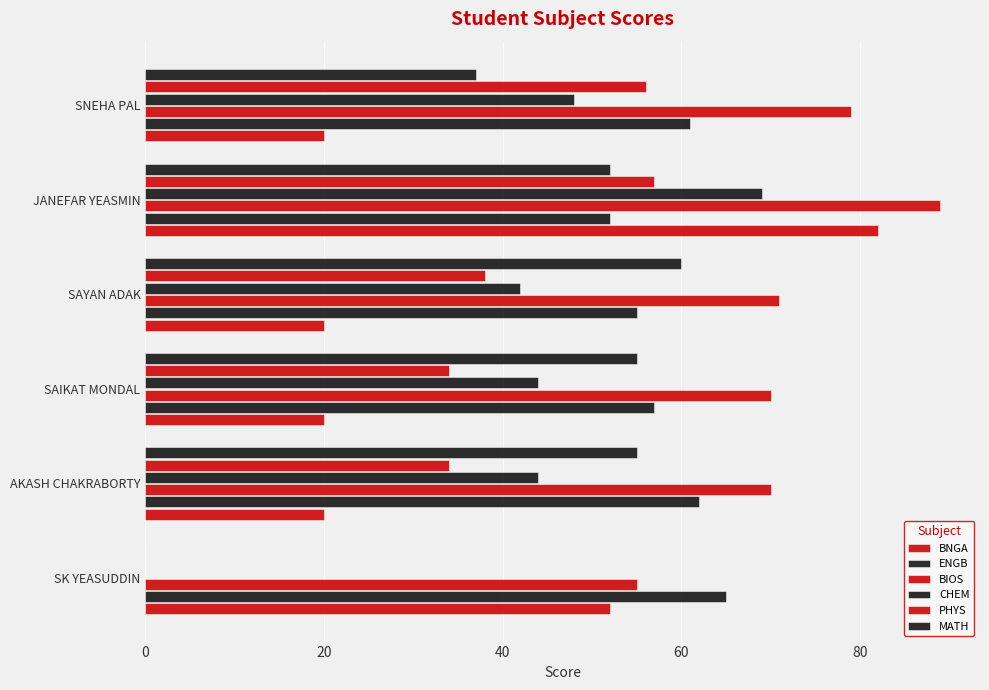

How many values in PHYS are above zero?

5